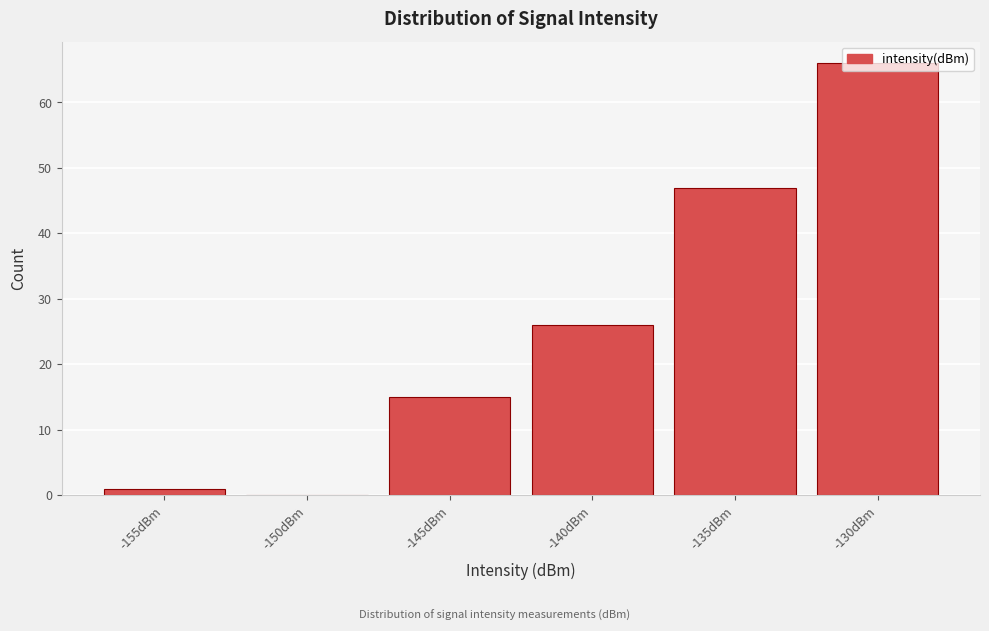

Where is the data nearest to the value 33?

-140dBm